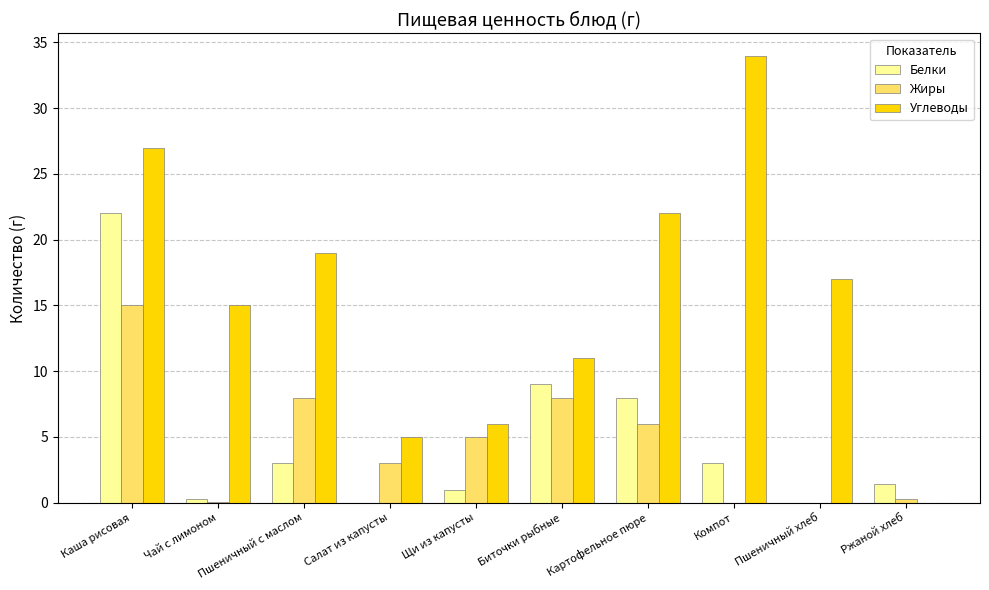

At which category does the chart reach its peak across all series?

Компот